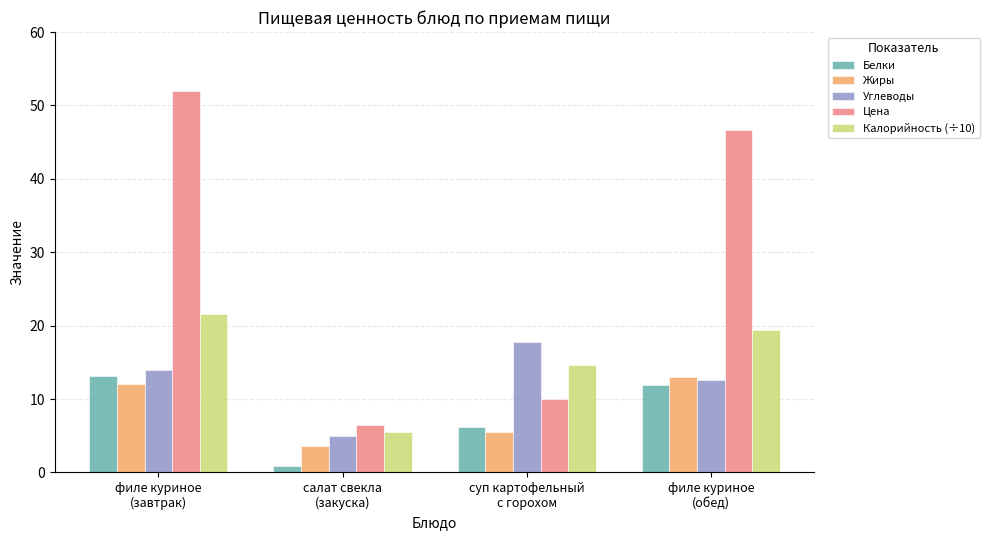

At which category does the chart reach its minimum across all series?

салат свекла
(закуска)